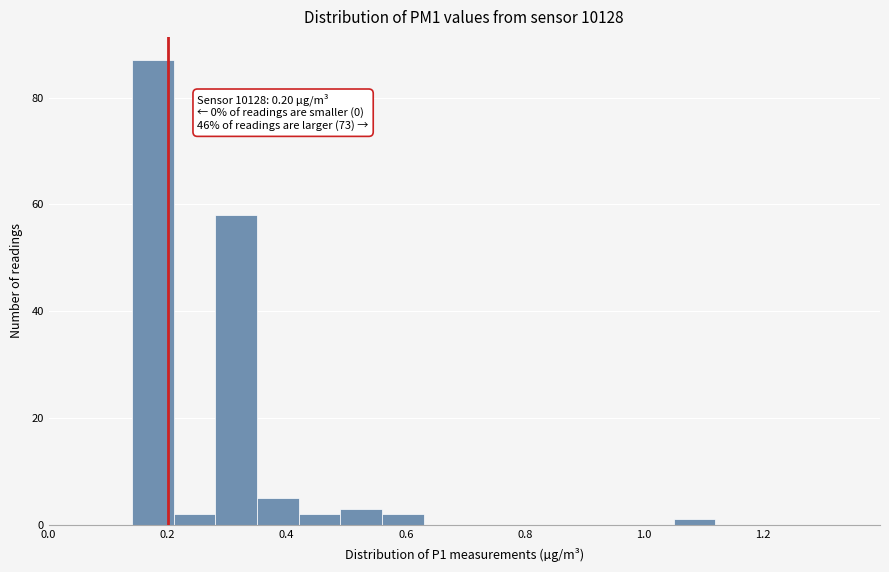

Around what value on the x-axis is the tallest bar? Give the approximate position of its centre, as read against the axis.

0.18